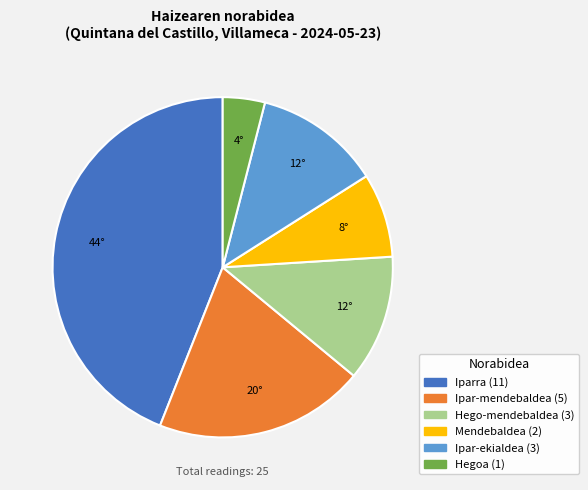

Do Iparra and Mendebaldea together represent more than half of the pie?

Yes